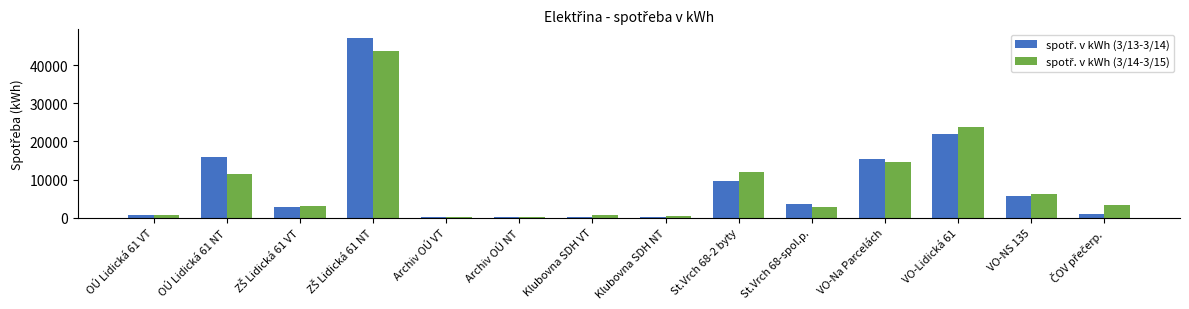

What is the total value across all series at VO-Na Parcelách?

30158